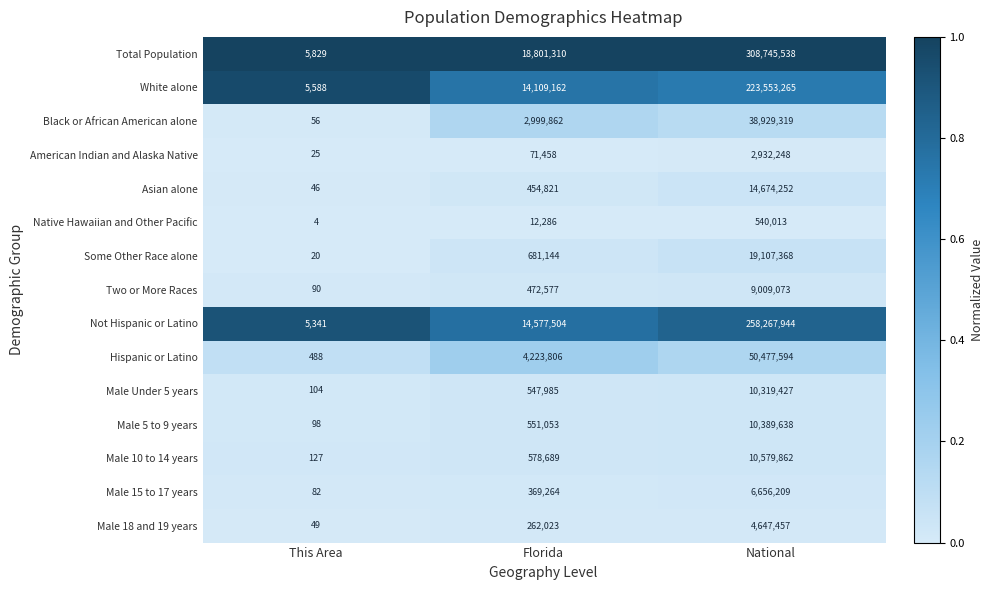

List the series in order of their peak value, highest first.

Total Population, Not Hispanic or Latino, White alone, Hispanic or Latino, Black or African American alone, Some Other Race alone, Asian alone, Male 10 to 14 years, Male 5 to 9 years, Male Under 5 years, Two or More Races, Male 15 to 17 years, Male 18 and 19 years, American Indian and Alaska Native, Native Hawaiian and Other Pacific